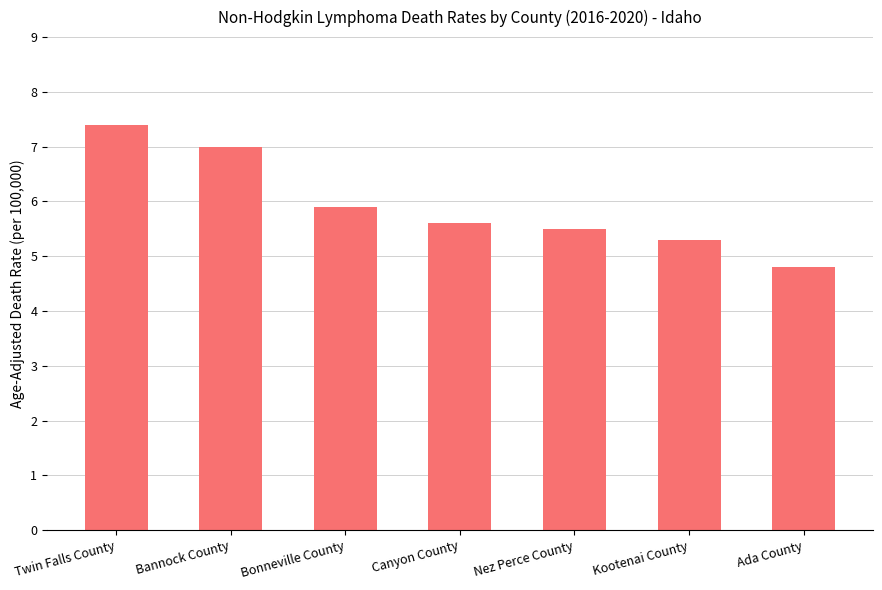

Rank the categories by value from lowest to highest.

Ada County, Kootenai County, Nez Perce County, Canyon County, Bonneville County, Bannock County, Twin Falls County